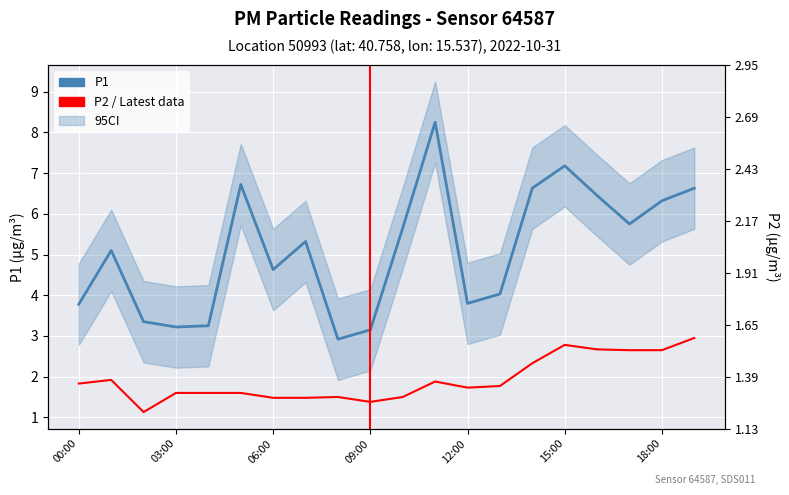

What is the greatest value displayed?

8.2